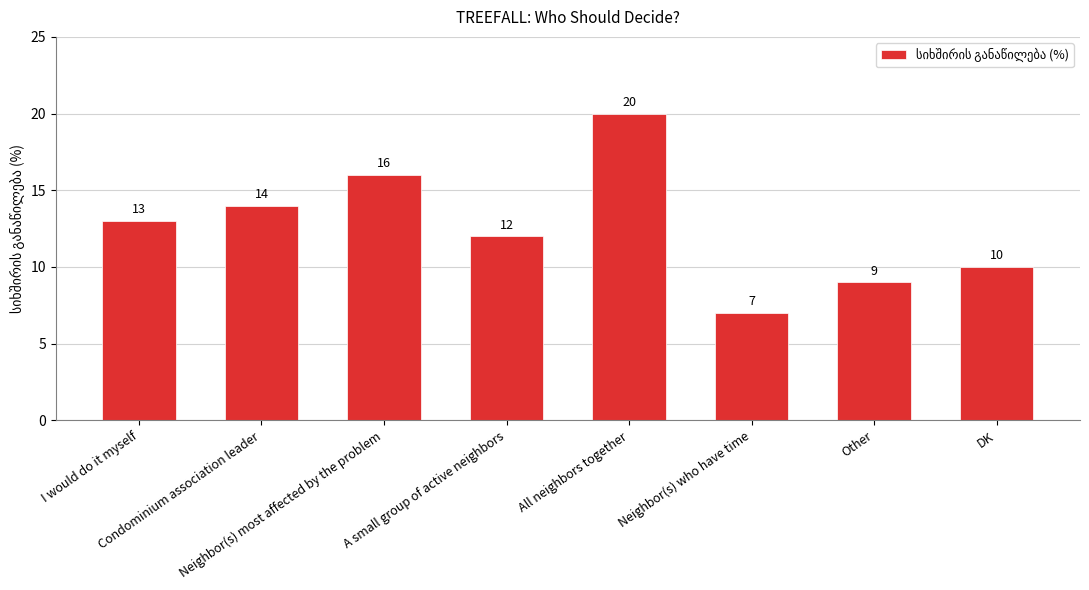

The chart shows a value of 14 at Condominium association leader. True or false?

True